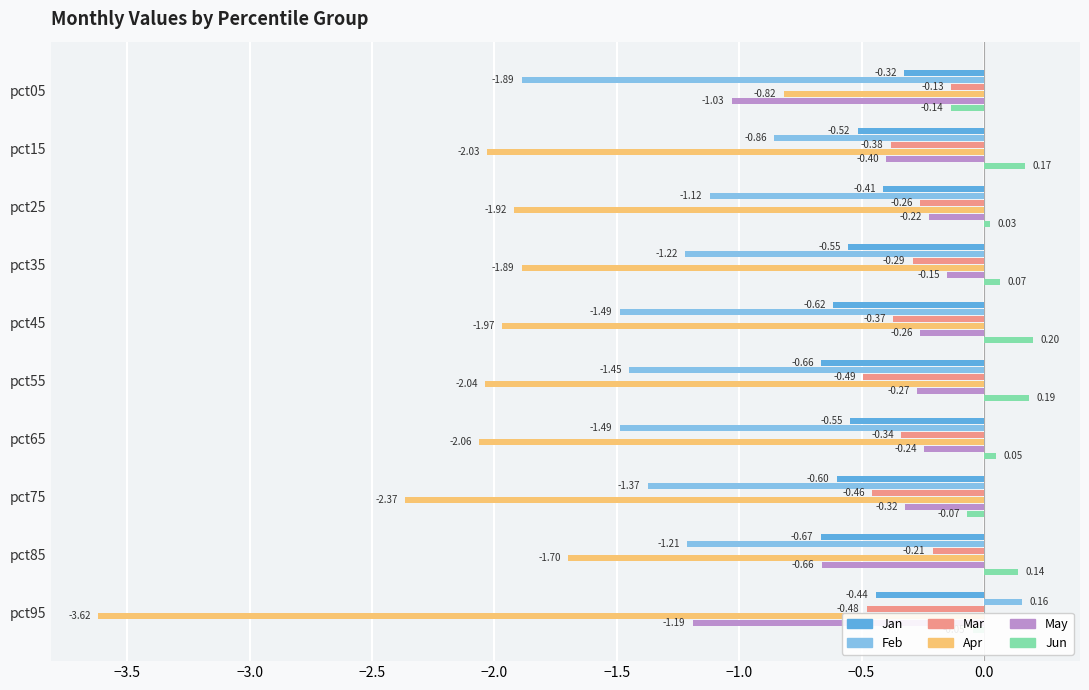

Rank the series by their maximum value, from lowest to highest.

Apr, Jan, May, Mar, Feb, Jun